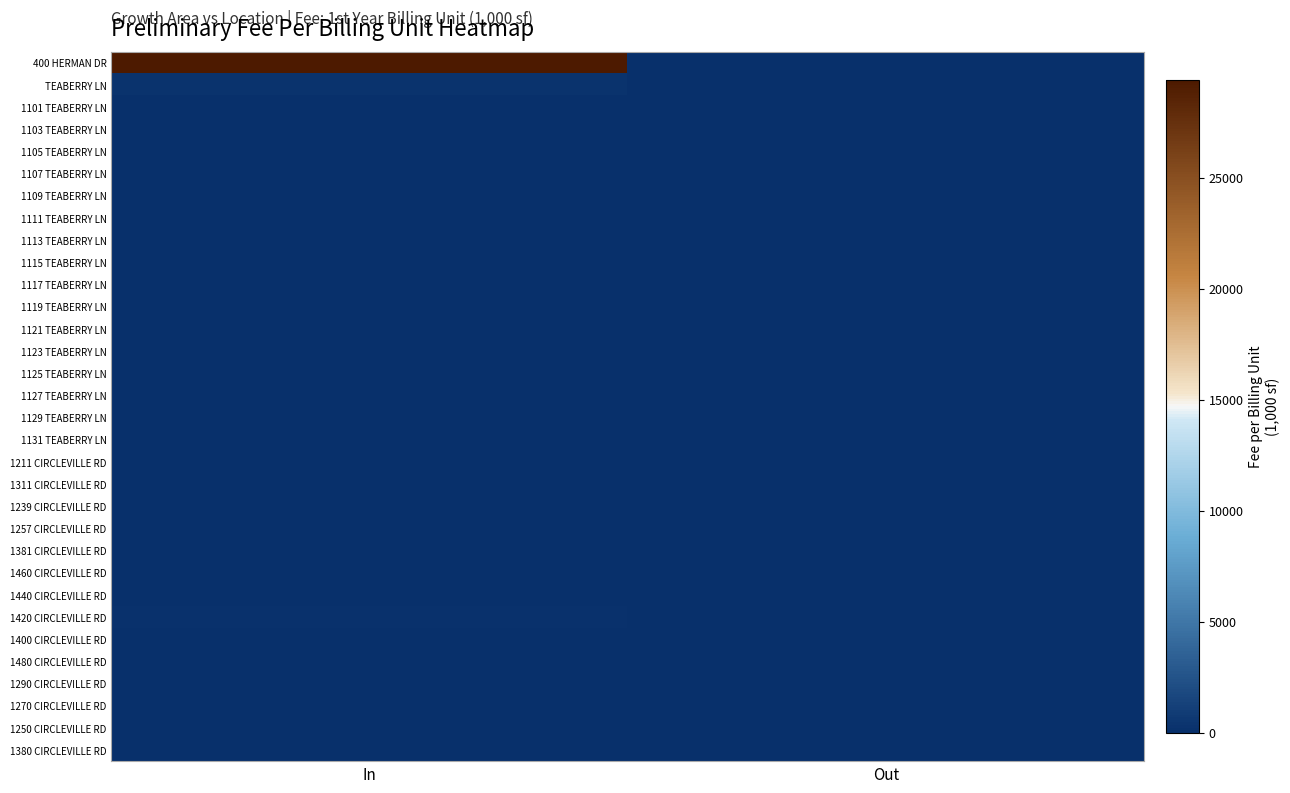

Between Out and In, which is larger?

In